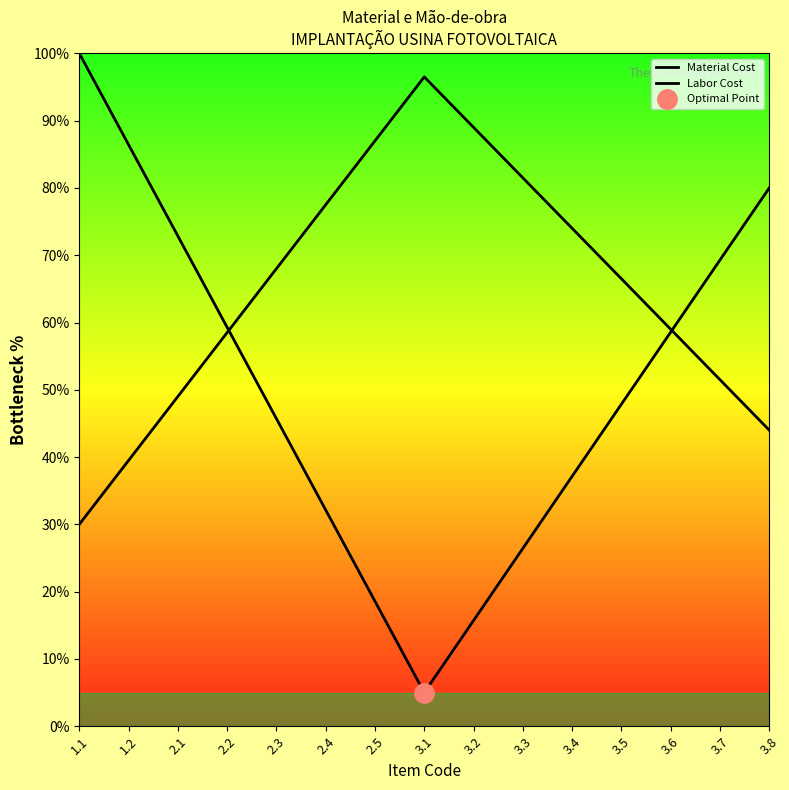

Which label corresponds to the largest value in the chart?

1.1